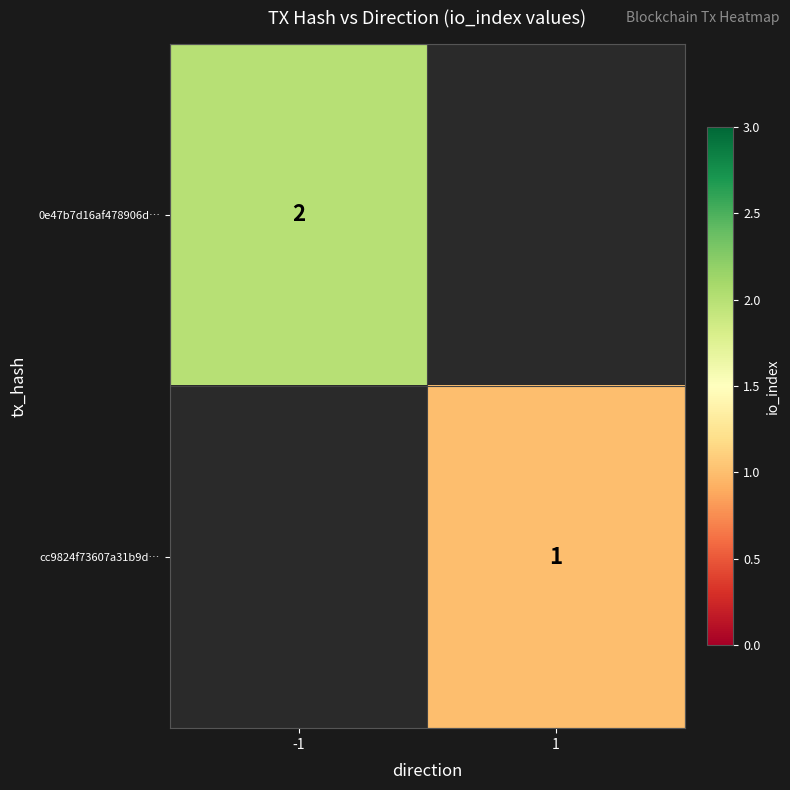

Is it true that 0e47b7d16af478906d… equals 1 at -1?

False